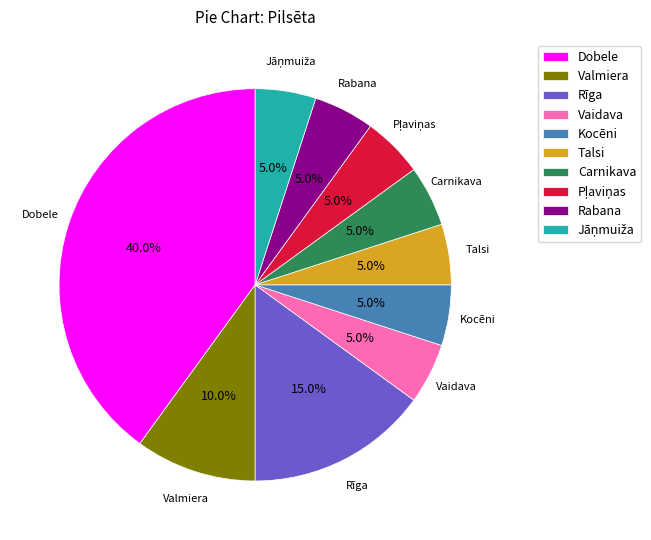

Approximately how many times larger is the value at Vaidava compared to Valmiera?

0.5